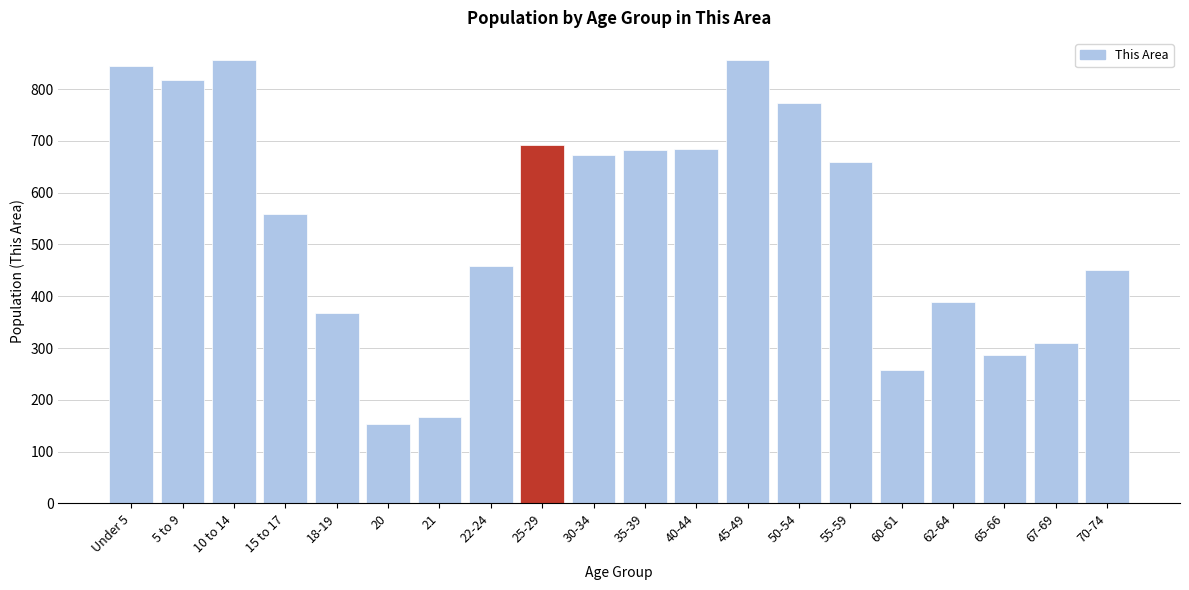

What is the difference between the values at 55-59 and 21?

493